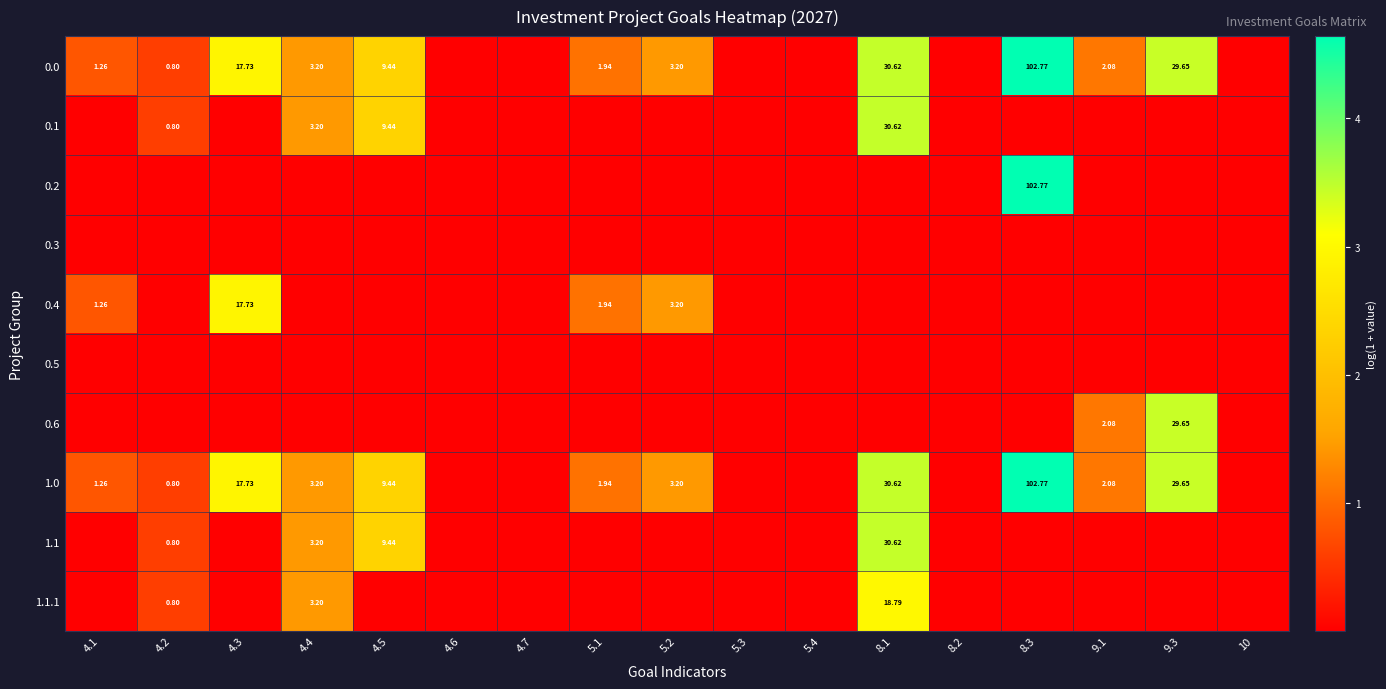

What is the difference between the maximum and minimum values in the 0.4 series?

2.9